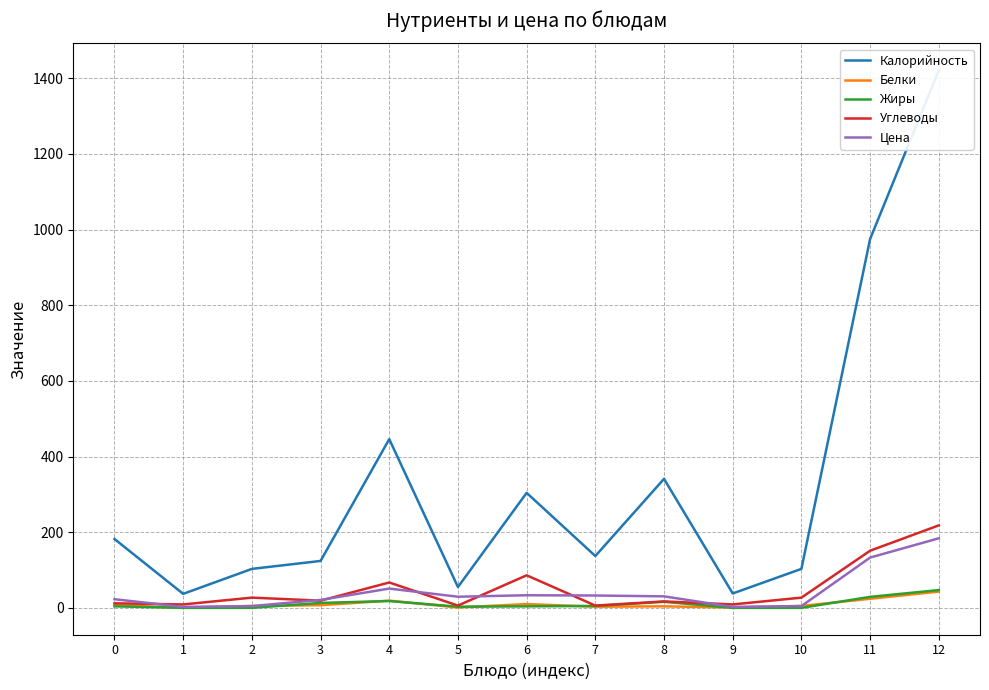

Is the value of Цена at 12 greater than the value of Углеводы at 0?

Yes